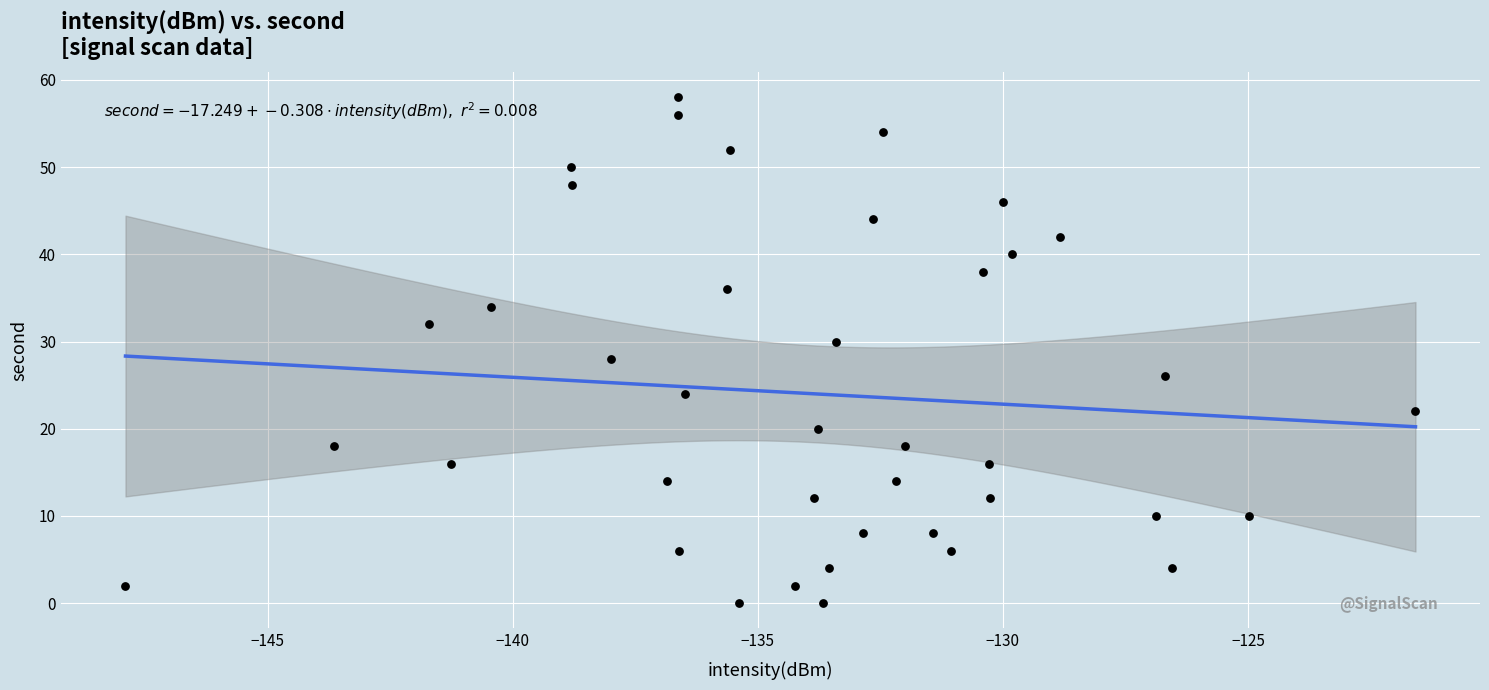

What is the range of Y values (max minus min)?

58